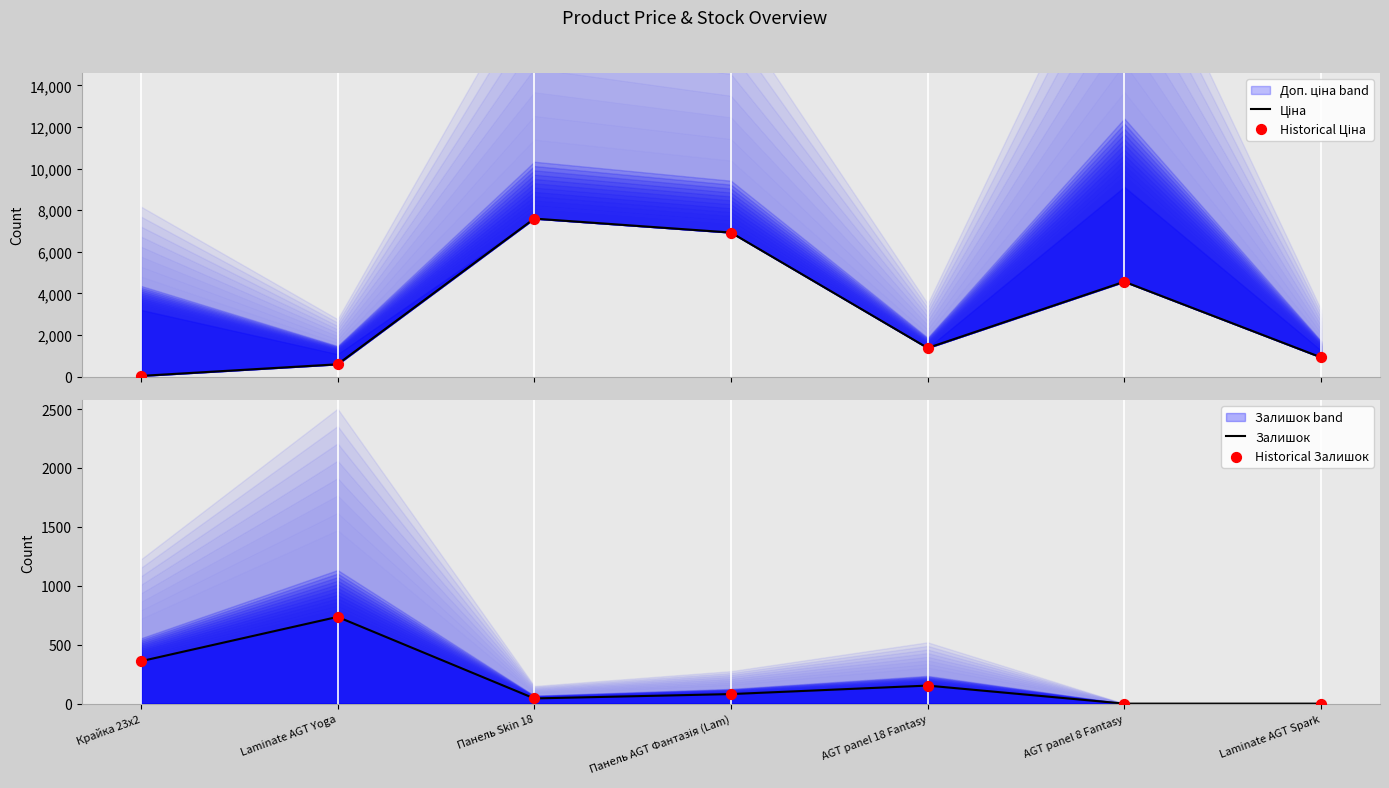

Which series has the largest total across all categories?

Ціна